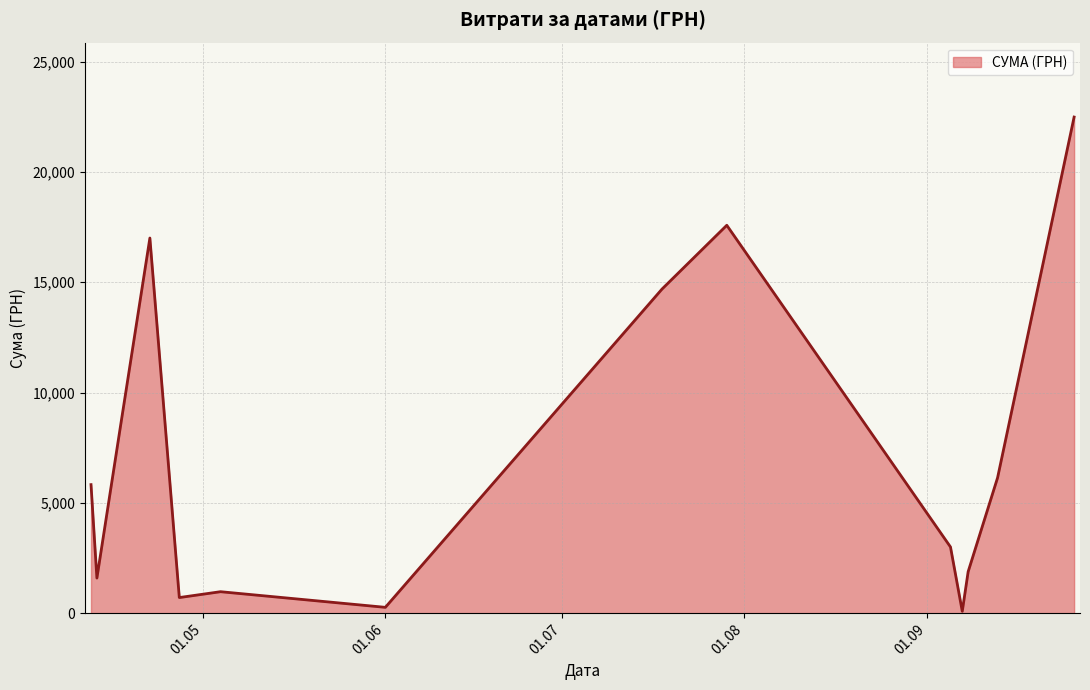

What is the difference between the maximum and minimum values?

22398.7